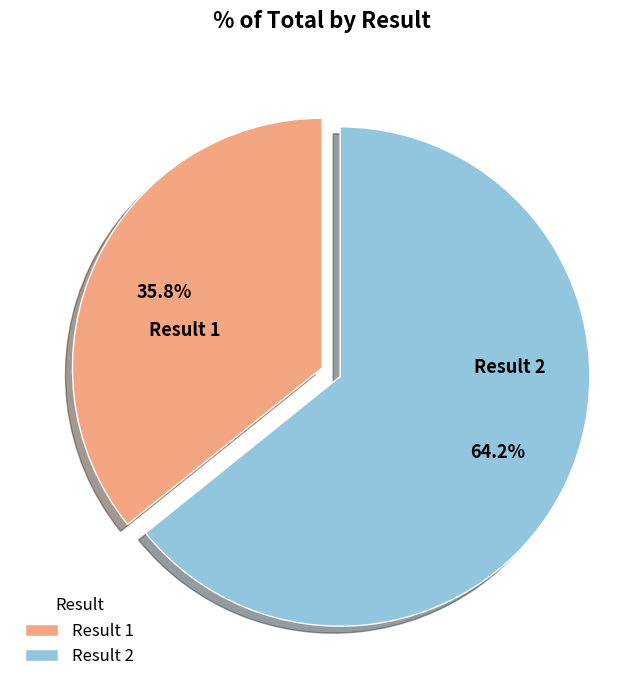

To the nearest percent, what is the average slice percentage?

50%